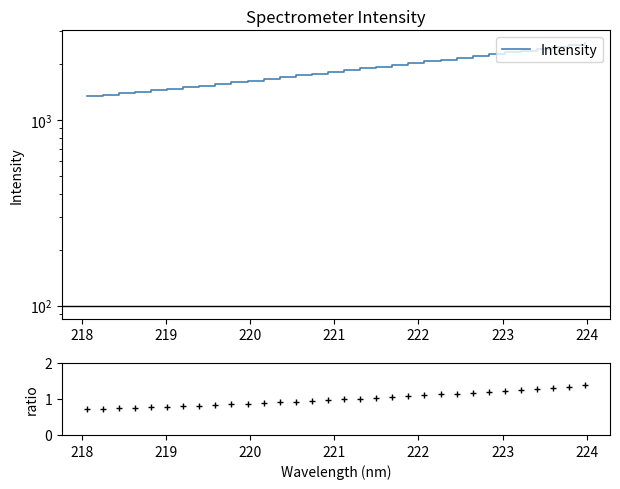

Rank the series by their average value, from lowest to highest.

ratio, Intensity